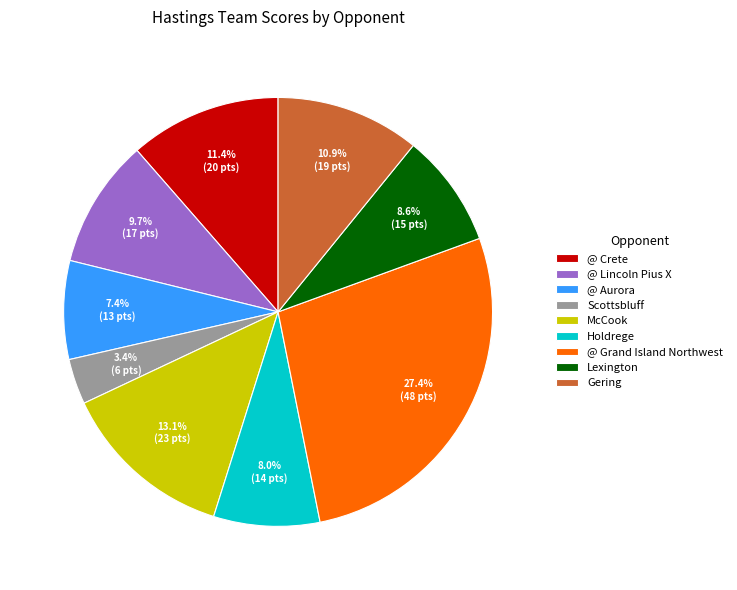

Rank the categories by value from lowest to highest.

Scottsbluff, @ Aurora, Holdrege, Lexington, @ Lincoln Pius X, Gering, @ Crete, McCook, @ Grand Island Northwest